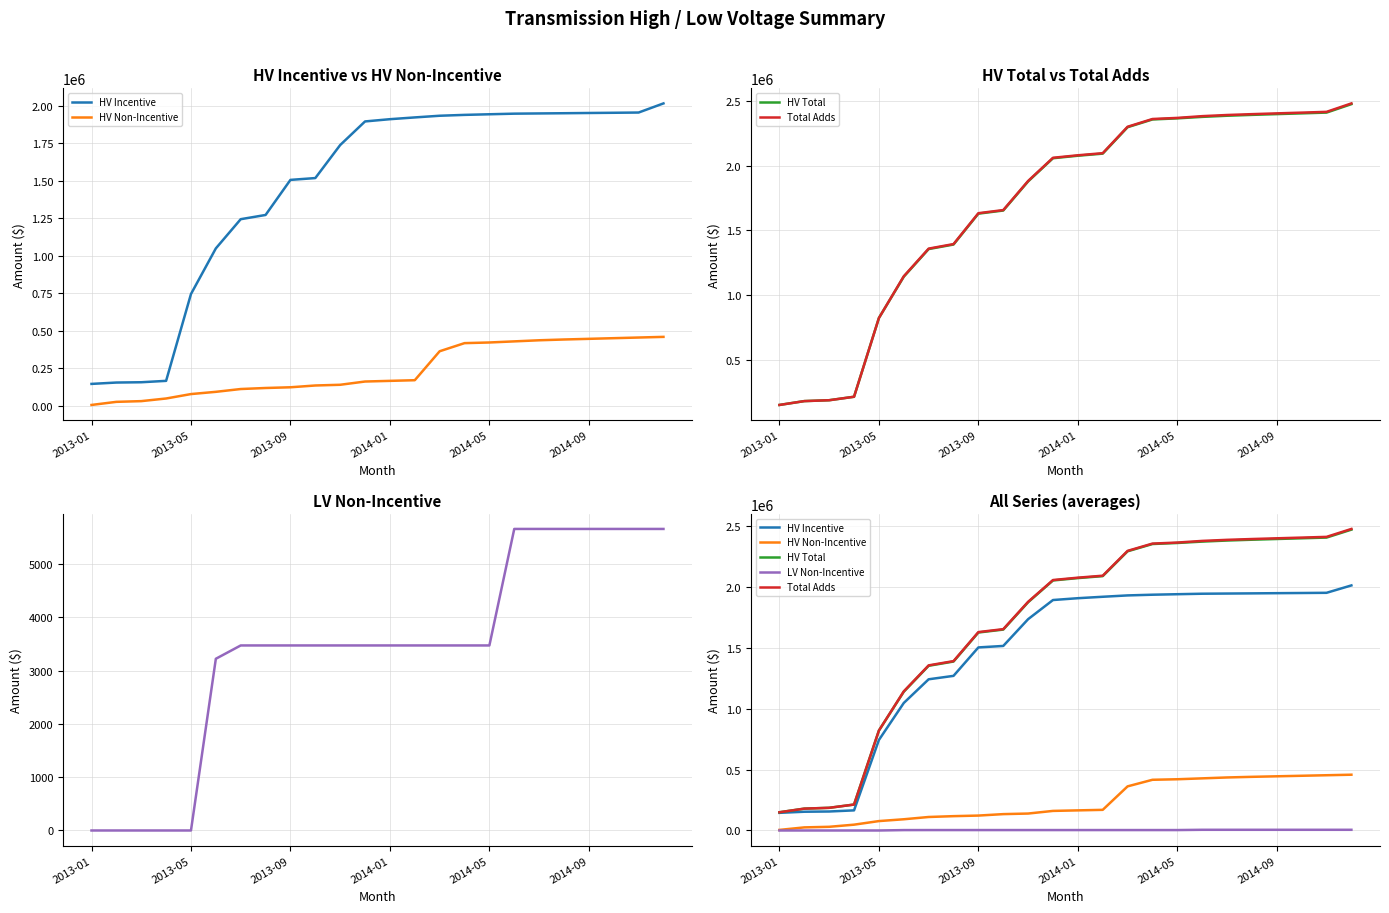

Count the number of categories in the chart.

24